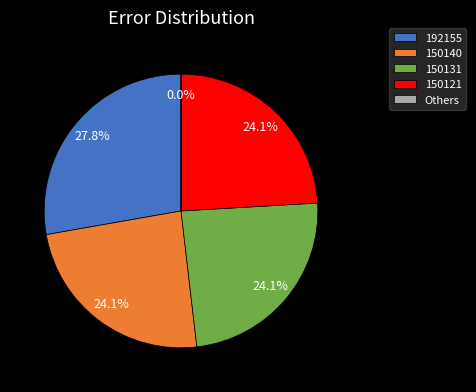

Which slice is the largest?

192155